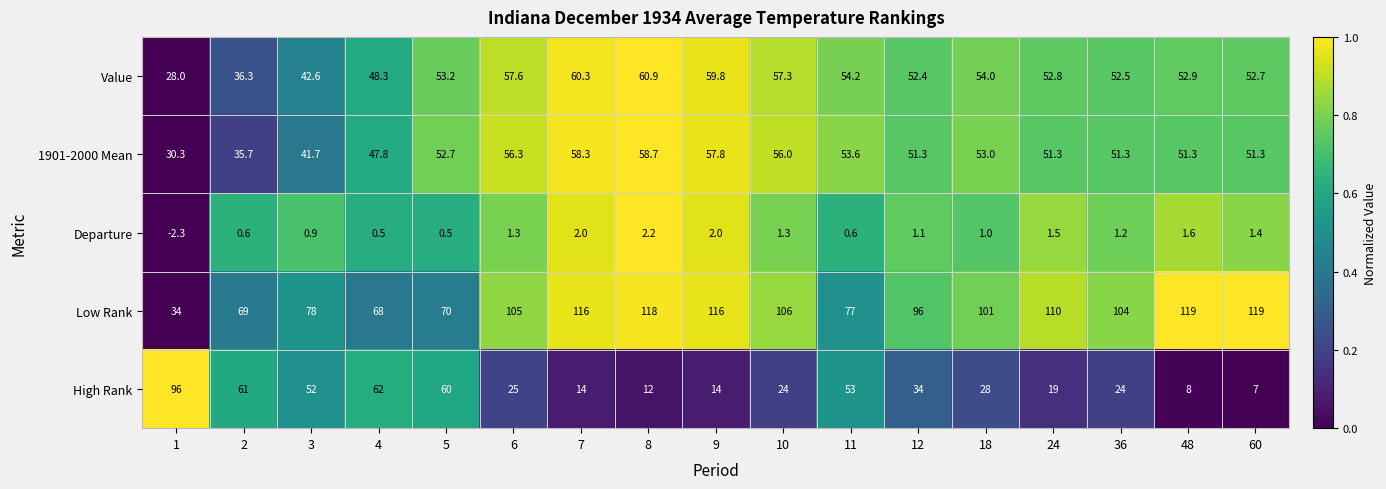

What is the difference between the maximum and second lowest values in the Low Rank series?

51.0